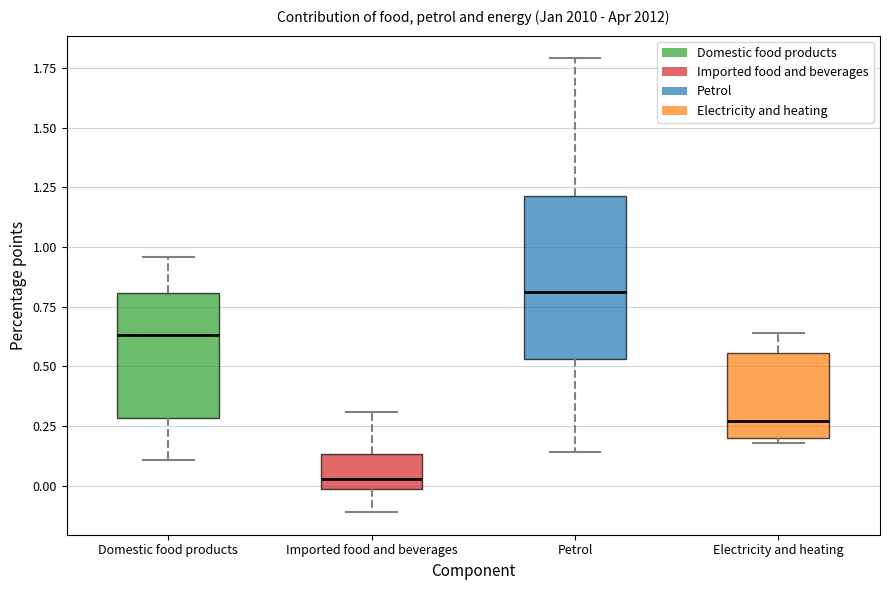

Which box has the lowest median line?

Imported food and beverages